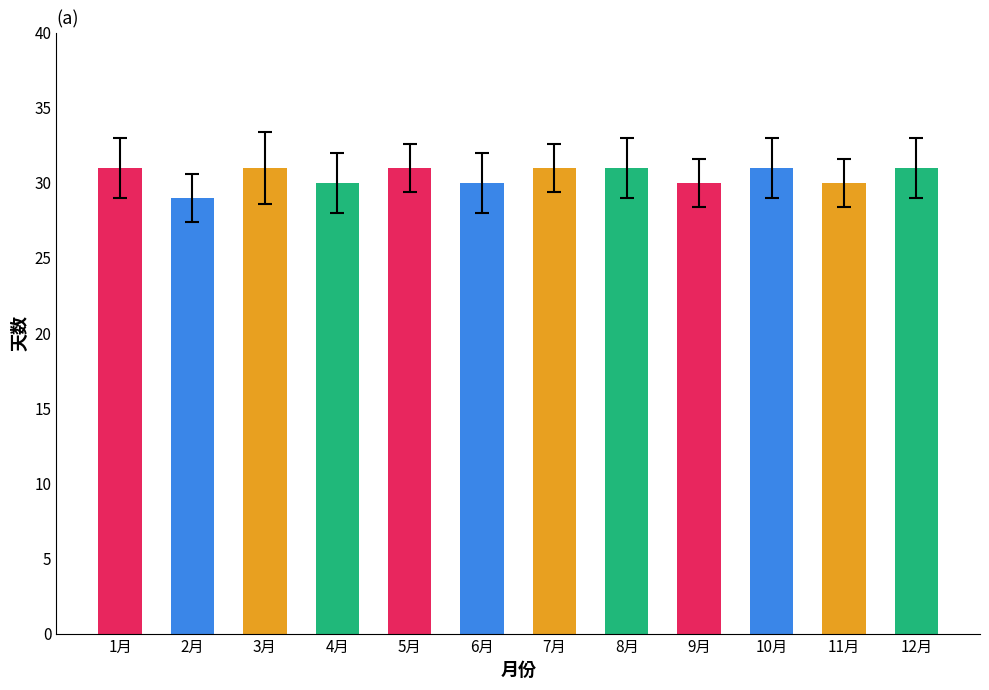

What is the ratio of the value at 3月 to the value at 9月?

1.0